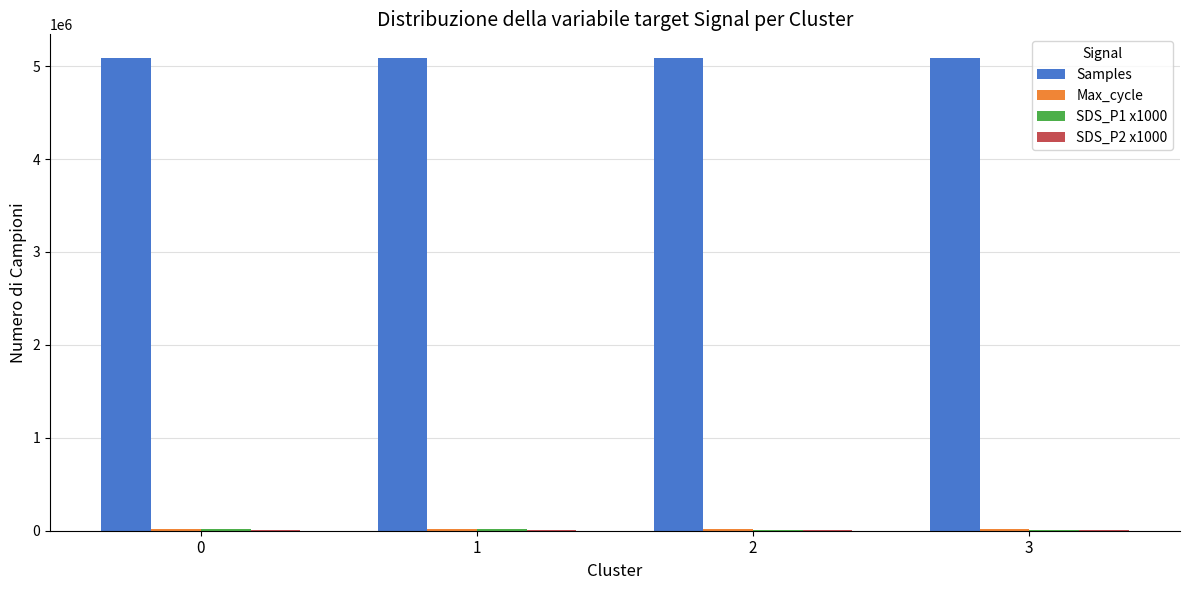

How many series are shown in this chart?

4